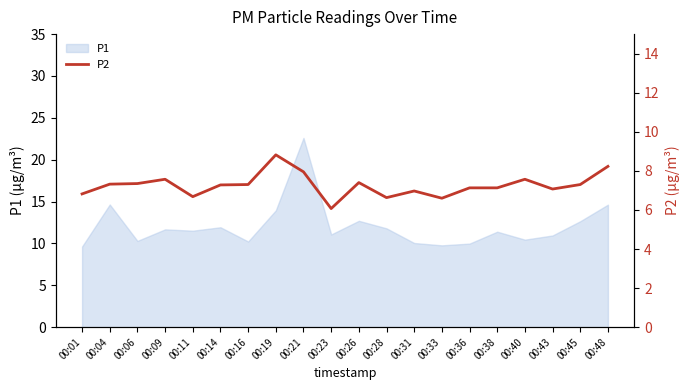

Which category has the lowest value across all series?

00:23